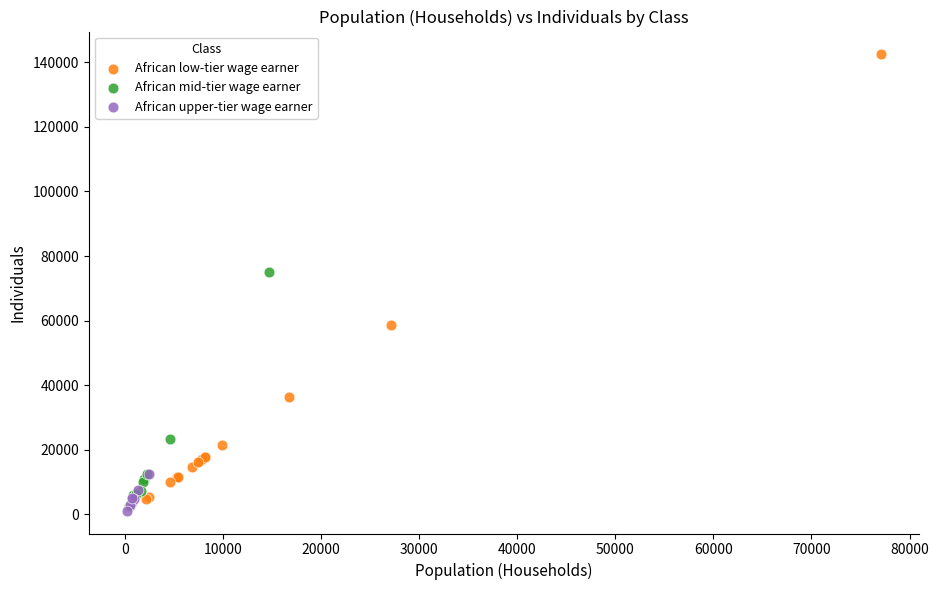

Which series has the widest spread of Y values?

African low-tier wage earner